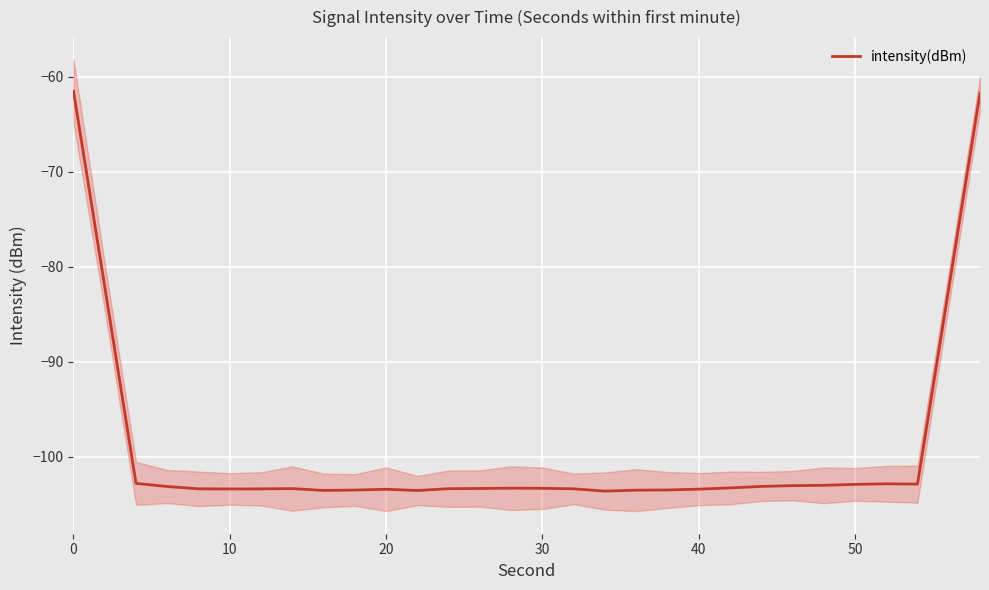

How many points are lower than both their immediate neighbors (excluding endpoints)?

5